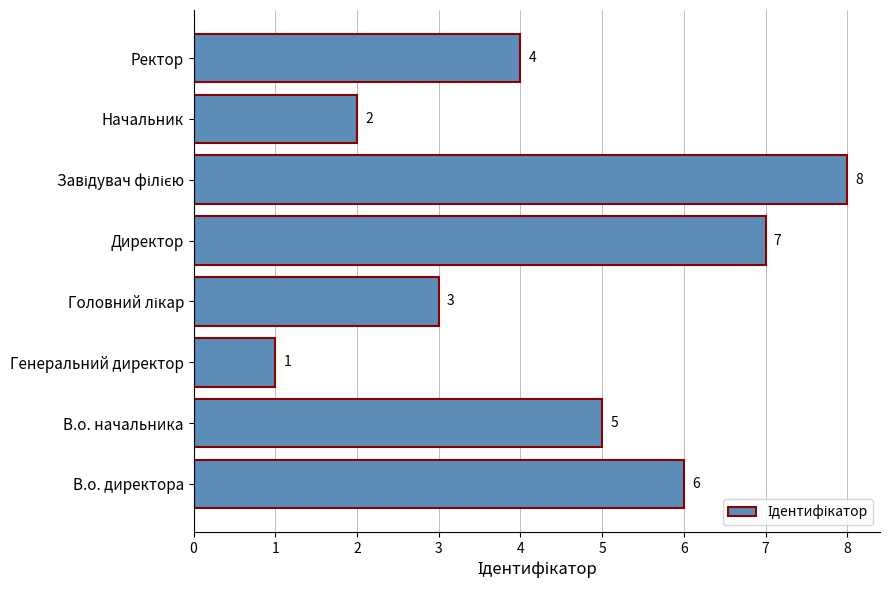

Where is the data nearest to the value 4?

Ректор